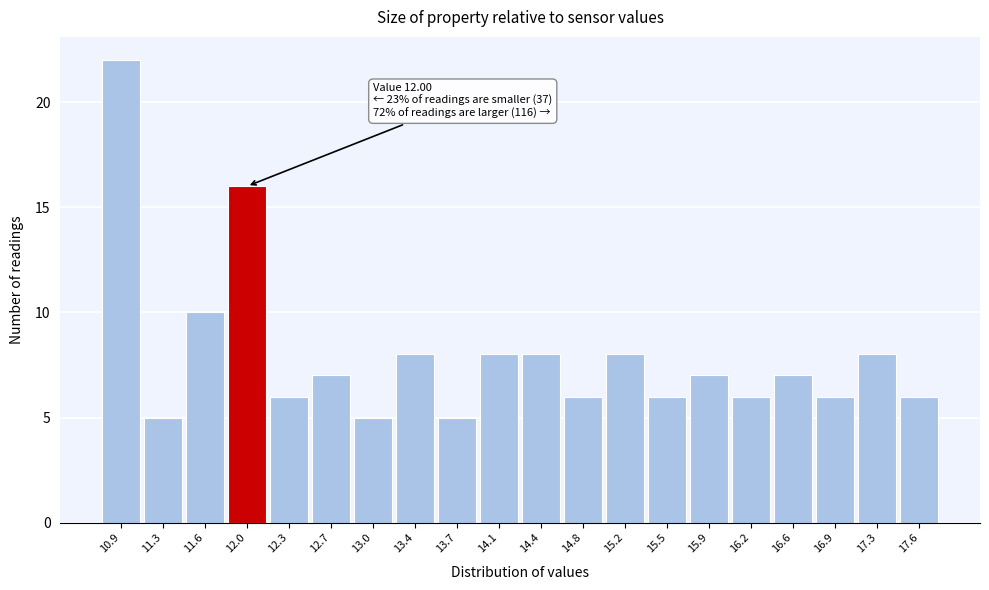

Reading right to left, list all the values displayed in this chart.

6	8	6	7	6	7	6	8	6	8	8	5	8	5	7	6	16	10	5	22